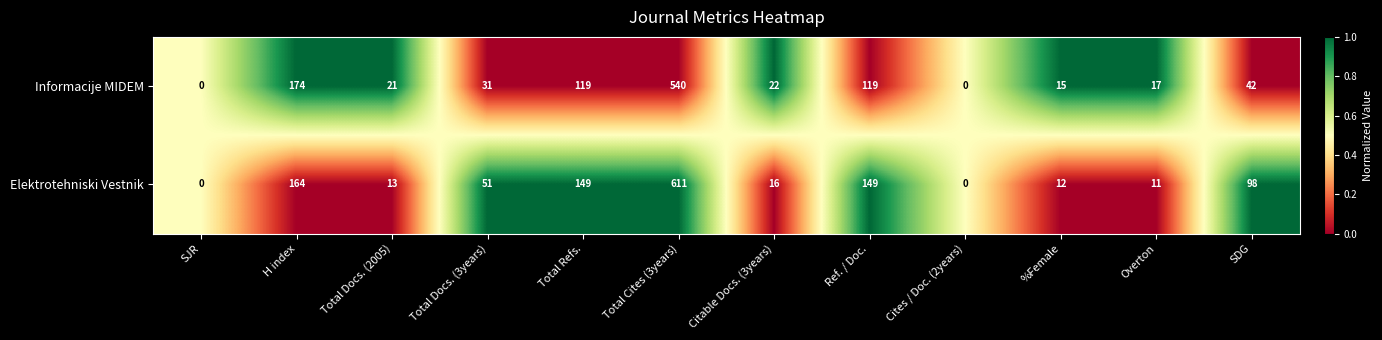

At Citable Docs. (3years), list the series in order from largest to smallest.

Informacije MIDEM, Elektrotehniski Vestnik